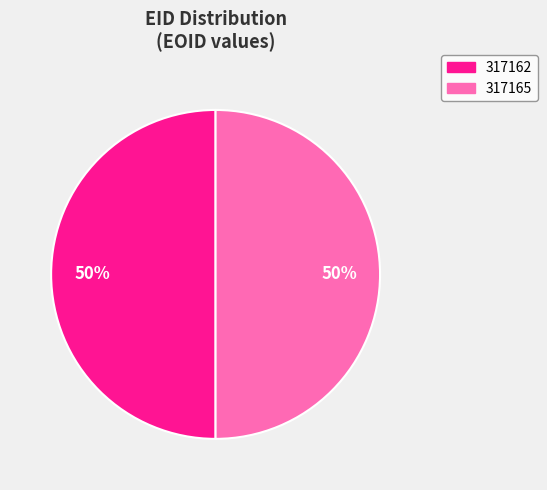

What is the ratio of the value at 317165 to the value at 317162?

1.0